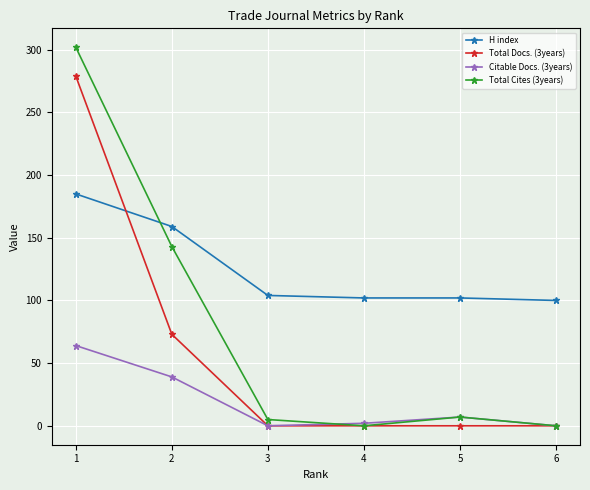

The value of Total Cites (3years) at 1 is 500. True or false?

False